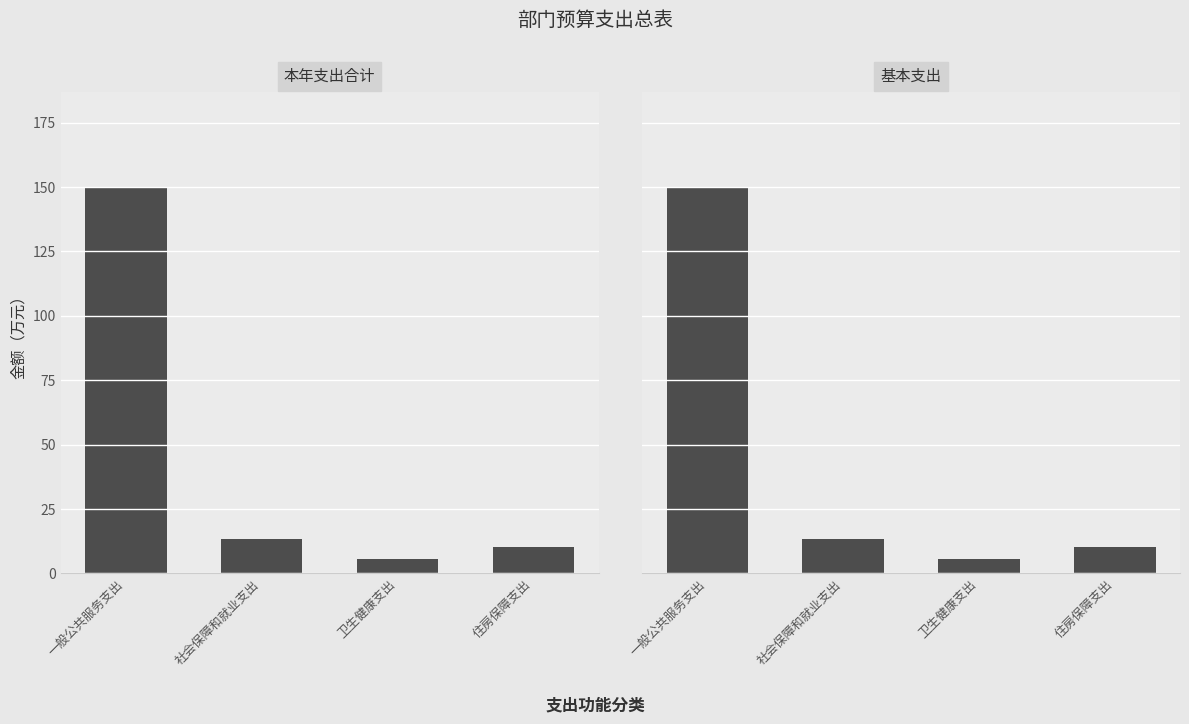

How many series are shown in this chart?

2